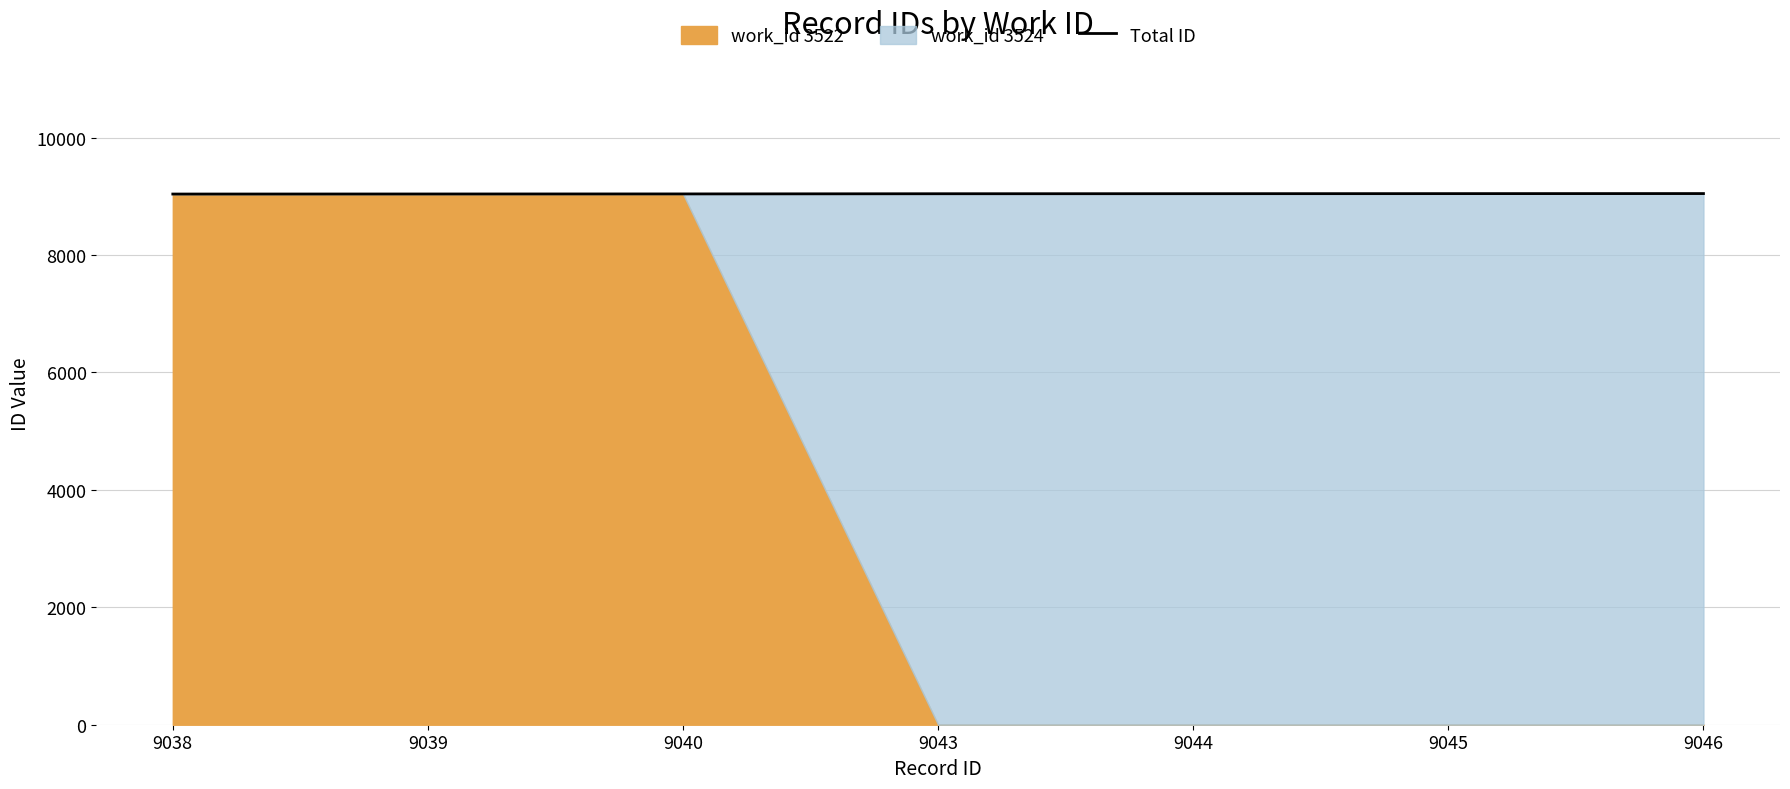

Where does the data first go above 9043?

9044